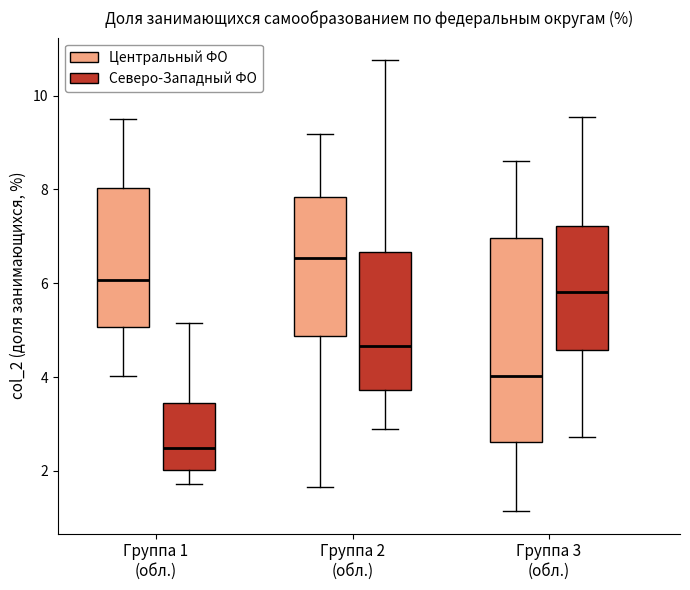

Reading left to right, transcribe this box plot: for each box, give where its median line is, the range the box spans, and where its two whiskers end, as read against the y-axis. The values are not printed on the chart, so give them approximately, as read against the axis.

Группа 1 (обл.) (Центральный ФО): median 6.0, box 5.0 to 8.0, whiskers 4.0 to 9.4
Группа 1 (обл.) (Северо-Западный ФО): median 2.4, box 2.0 to 3.4, whiskers 1.8 to 5.2
Группа 2 (обл.) (Центральный ФО): median 6.6, box 4.8 to 7.8, whiskers 1.6 to 9.2
Группа 2 (обл.) (Северо-Западный ФО): median 4.6, box 3.8 to 6.6, whiskers 2.8 to 10.8
Группа 3 (обл.) (Центральный ФО): median 4.0, box 2.6 to 7.0, whiskers 1.2 to 8.6
Группа 3 (обл.) (Северо-Западный ФО): median 5.8, box 4.6 to 7.2, whiskers 2.8 to 9.6